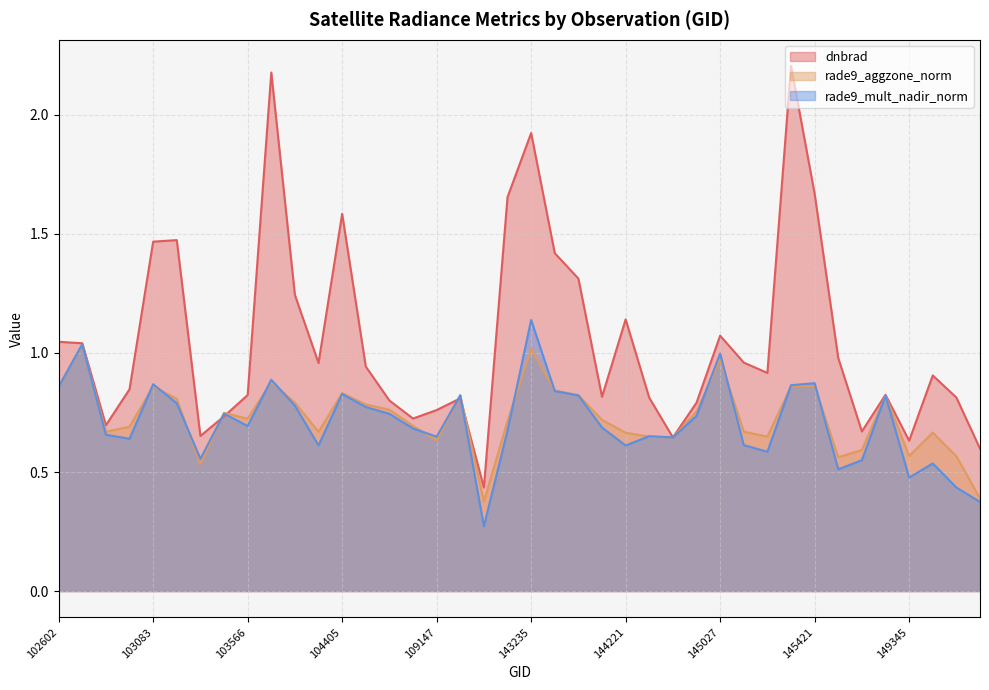

At which label is rade9_mult_nadir_norm closest to 0?

115692